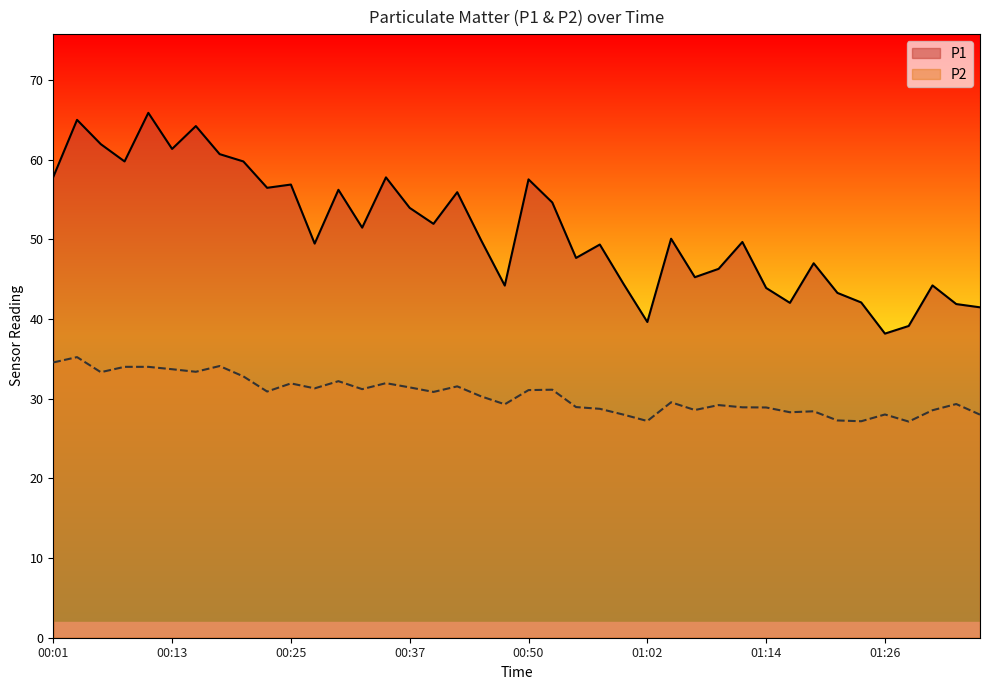

What is the total value across all series at 01:14?

72.8